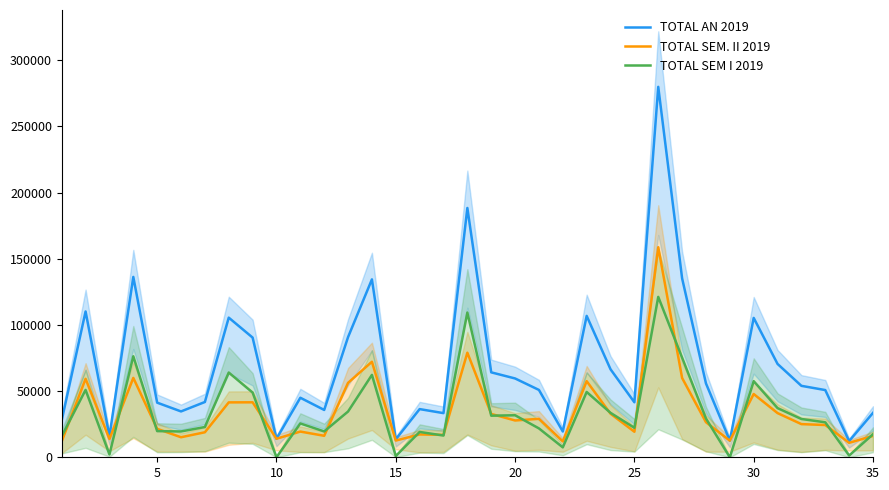

What is the value of the TOTAL SEM. II 2019 point at the 22nd from the left?

11966.1